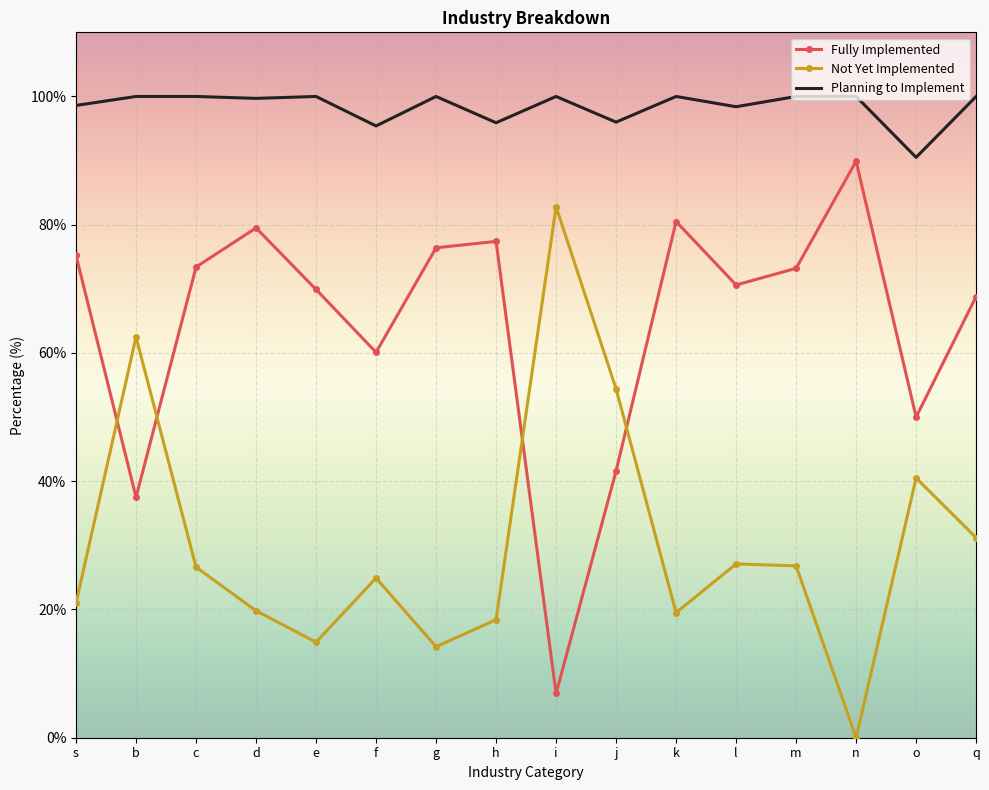

Is it true that Not Yet Implemented equals 18.8 at l?

False